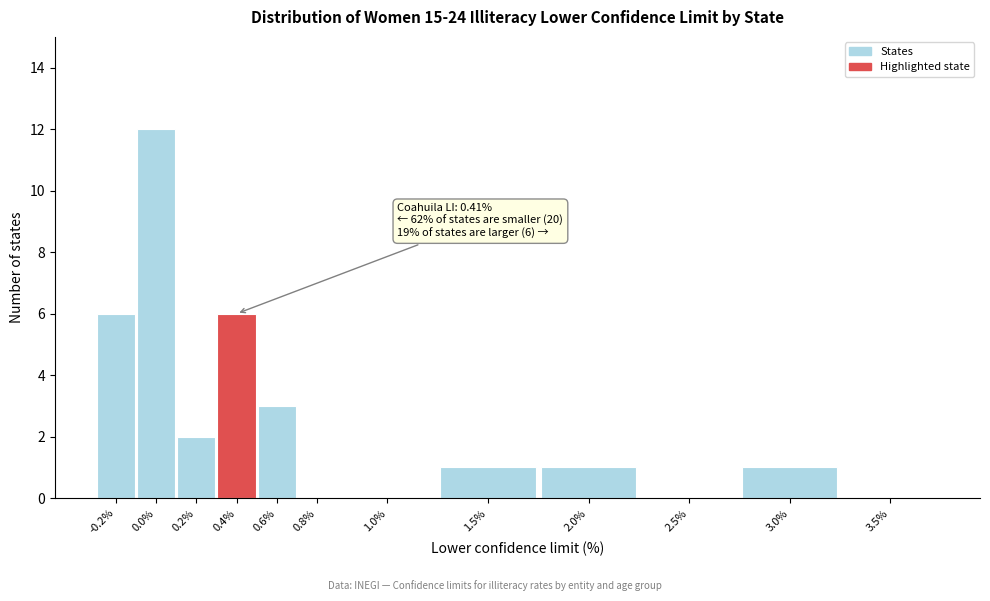

Reading left to right, transcribe all the data shown in this chart.

-0.2%=6	0.0%=12	0.2%=2	0.4%=6	0.6%=3	0.8%=0	1.0%=0	1.5%=1	2.0%=1	2.5%=0	3.0%=1	3.5%=0